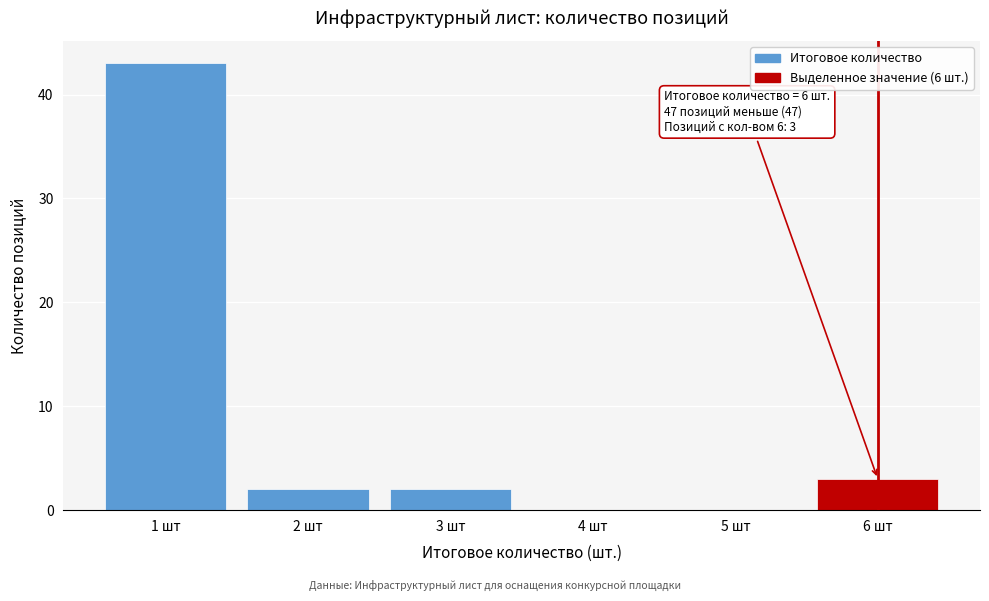

Reading right to left, extract all data points from this chart.

6 шт=3	5 шт=0	4 шт=0	3 шт=2	2 шт=2	1 шт=43